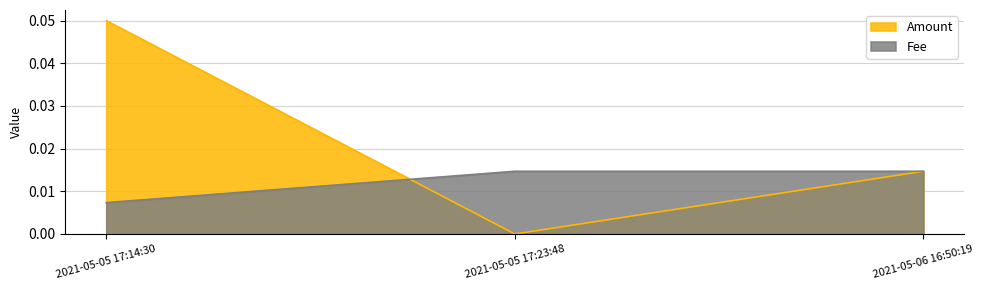

How many Amount values are between 0 and 1?

3